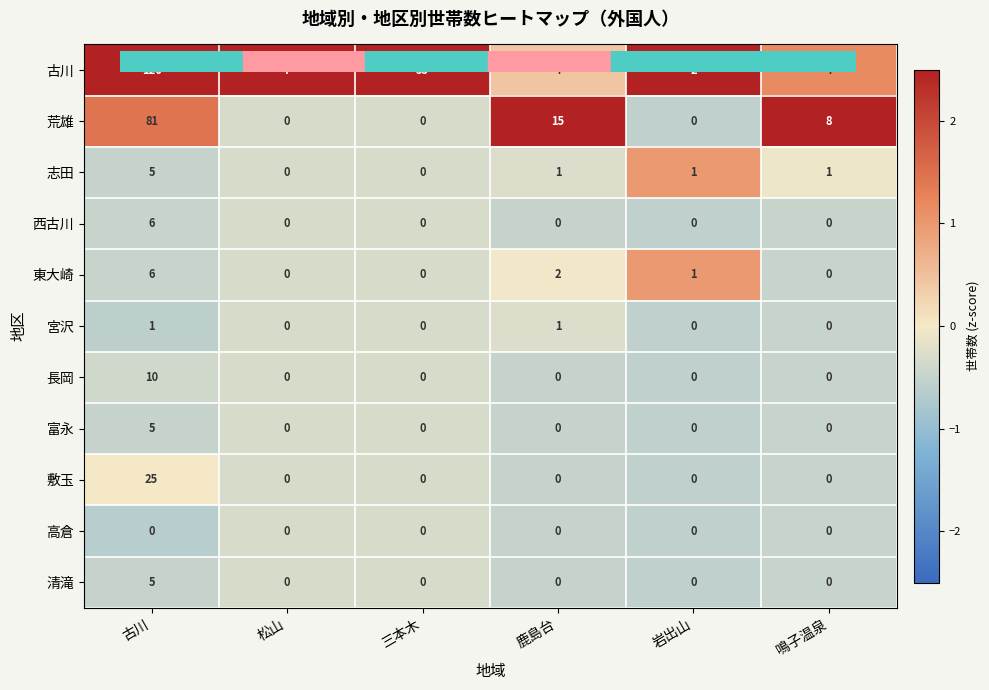

How many 志田 values are between 0 and 1?

5